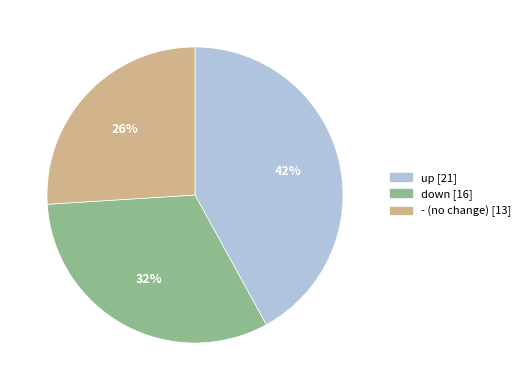

To the nearest percent, what is the combined percentage of down and up?

74%